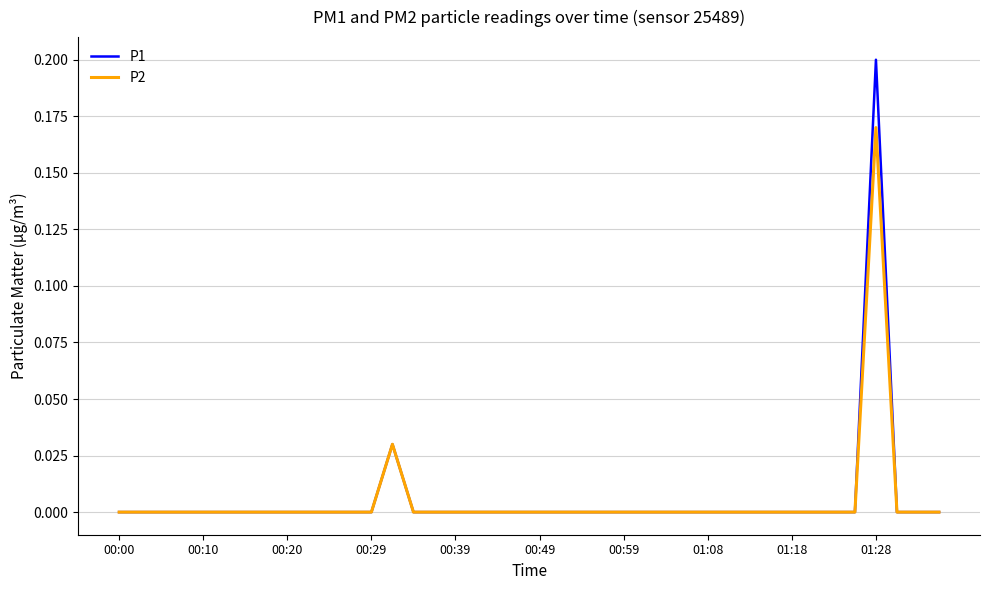

How many lines are shown in the chart?

2